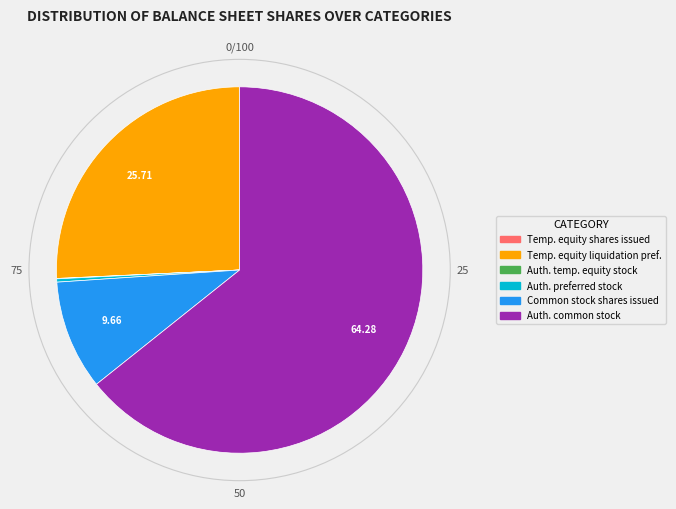

Is there any slice that represents more than half of the pie?

Yes